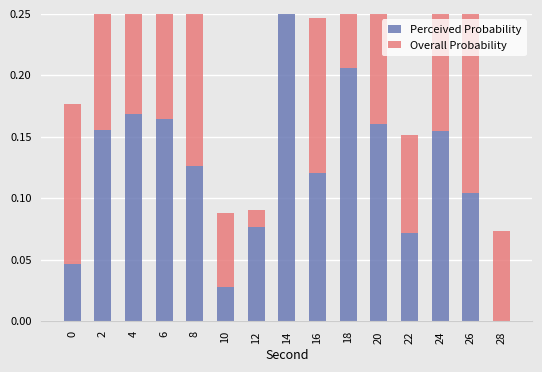

What value does the Overall Probability series have at 26?

0.2